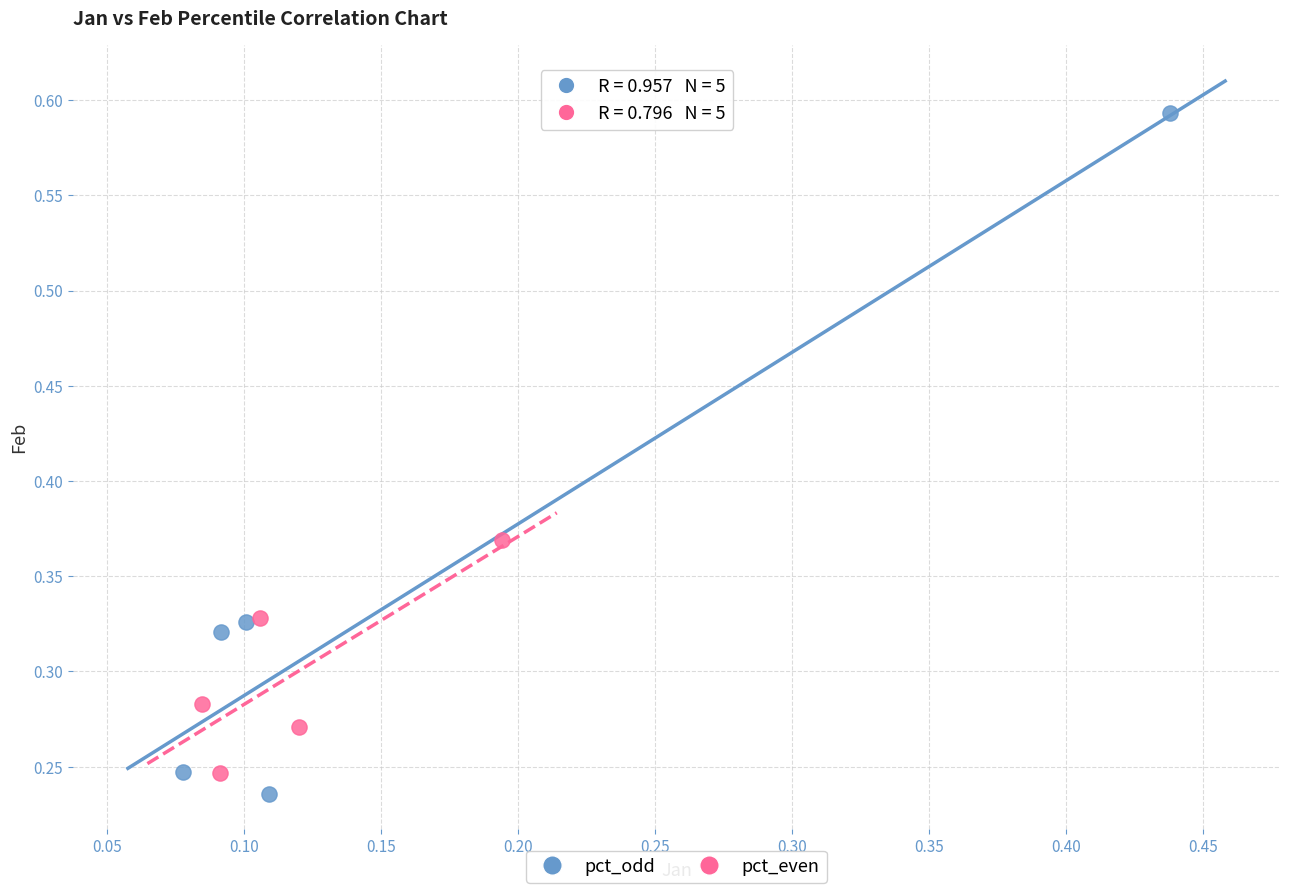

Which series reaches the minimum Y coordinate?

pct_odd